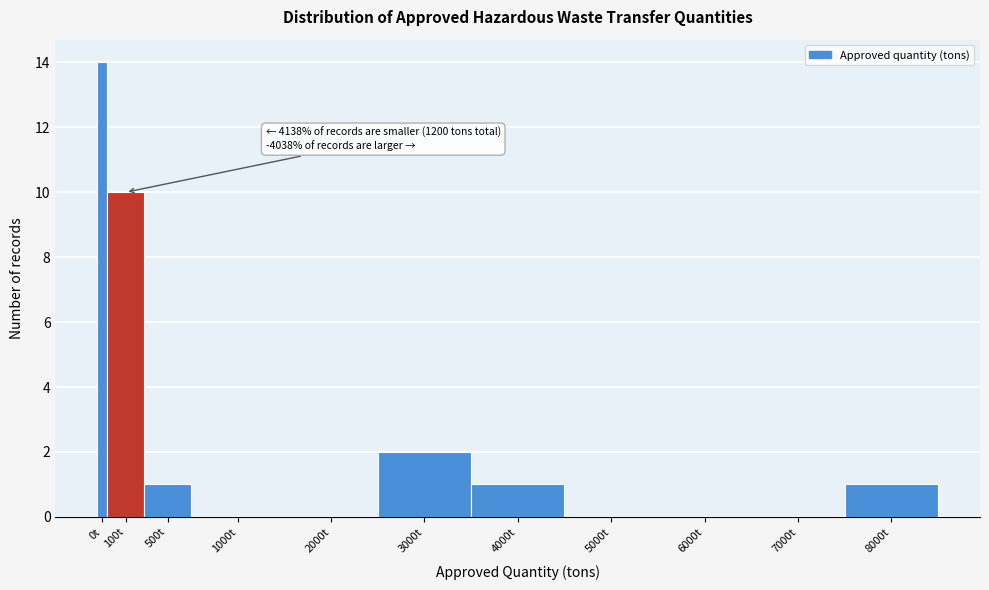

Reading right to left, what are all the values shown in this chart?

8000t=1	7000t=0	6000t=0	5000t=0	4000t=1	3000t=2	2000t=0	1000t=0	500t=1	100t=10	0t=14